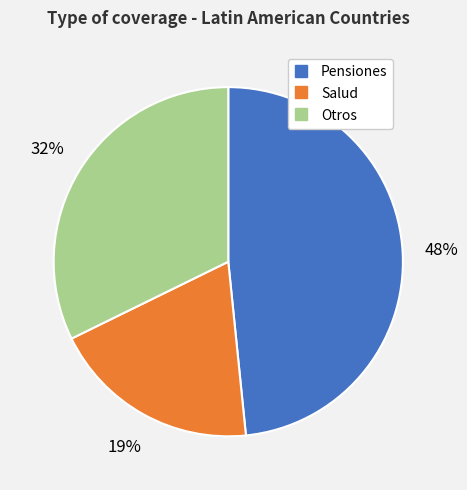

How many segments does this pie chart have?

3